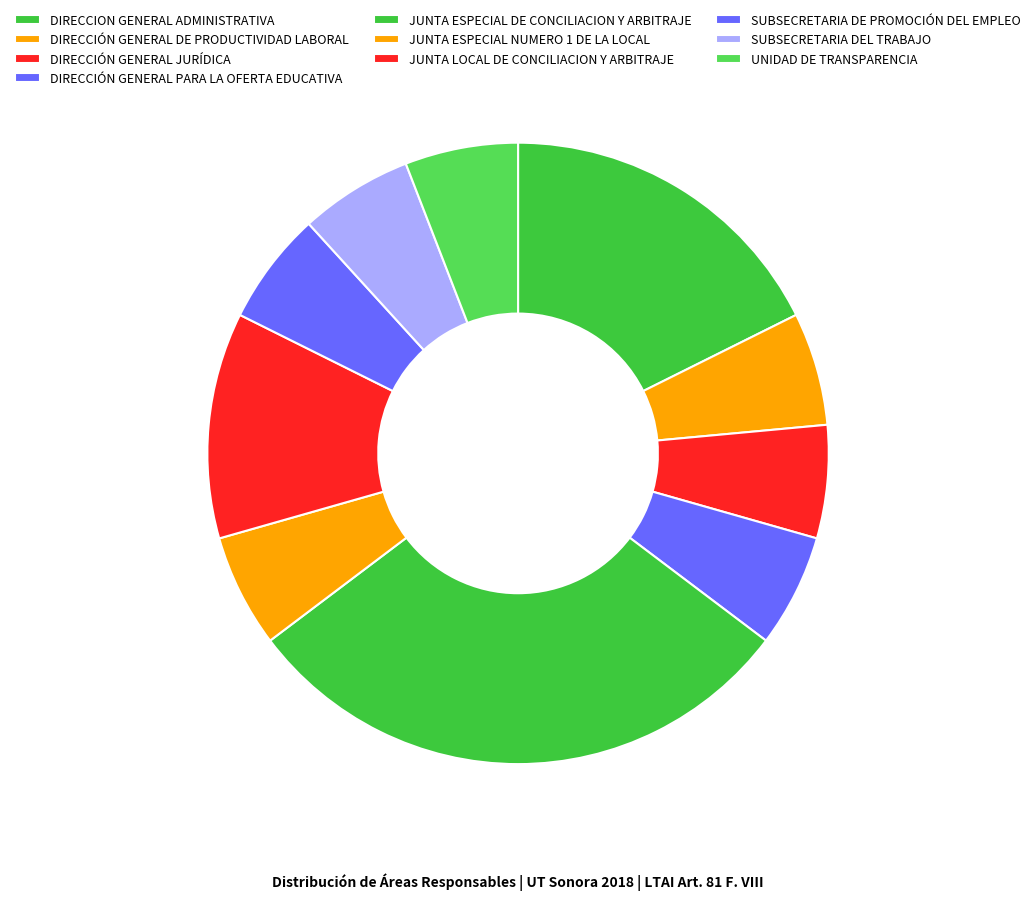

How many segments does this pie chart have?

10